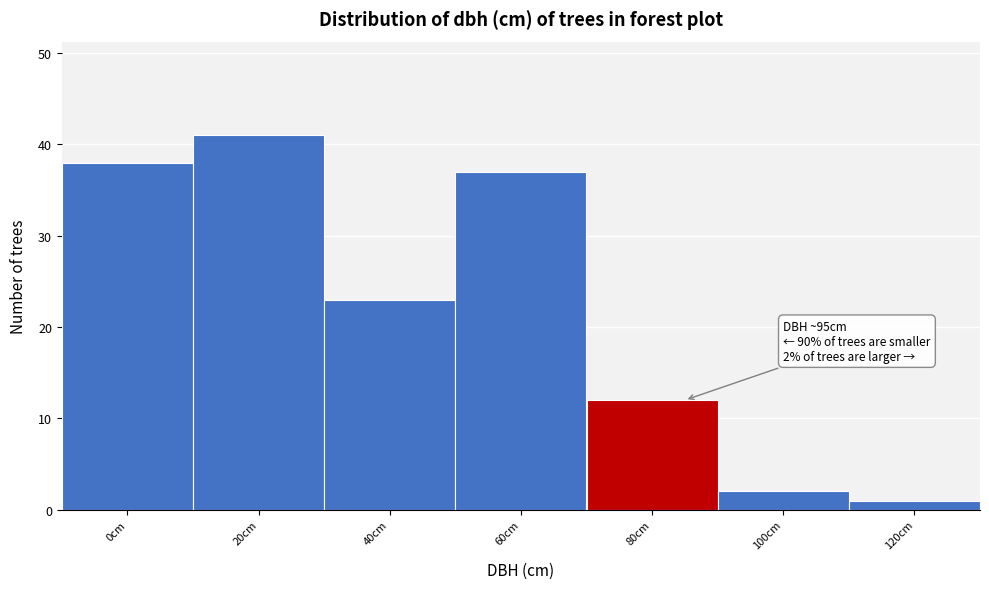

Reading left to right, extract all data points from this chart.

0cm=38	20cm=41	40cm=23	60cm=37	80cm=12	100cm=2	120cm=1